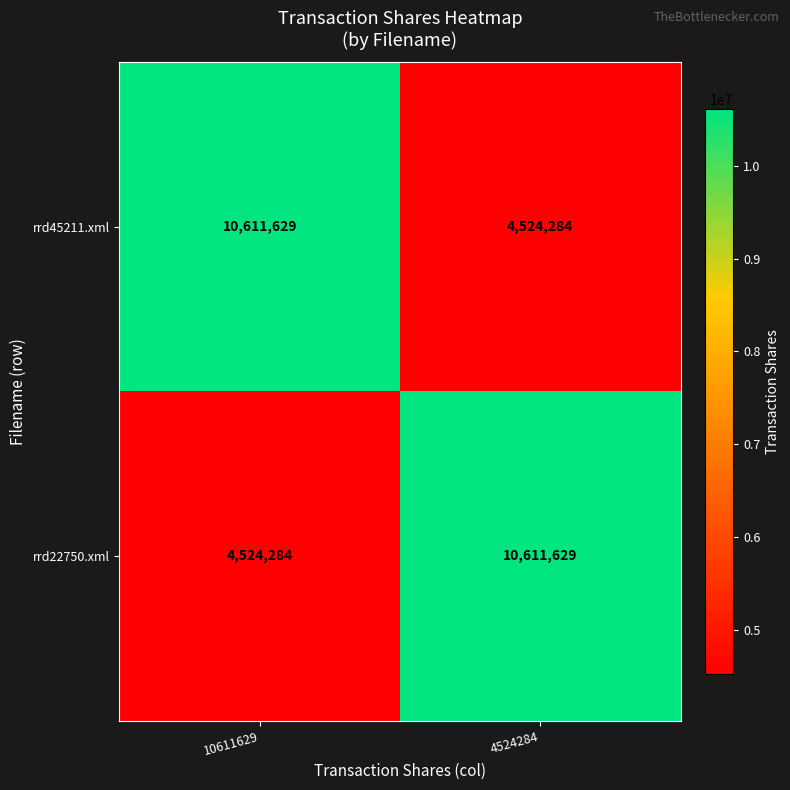

How many series are shown in this chart?

2